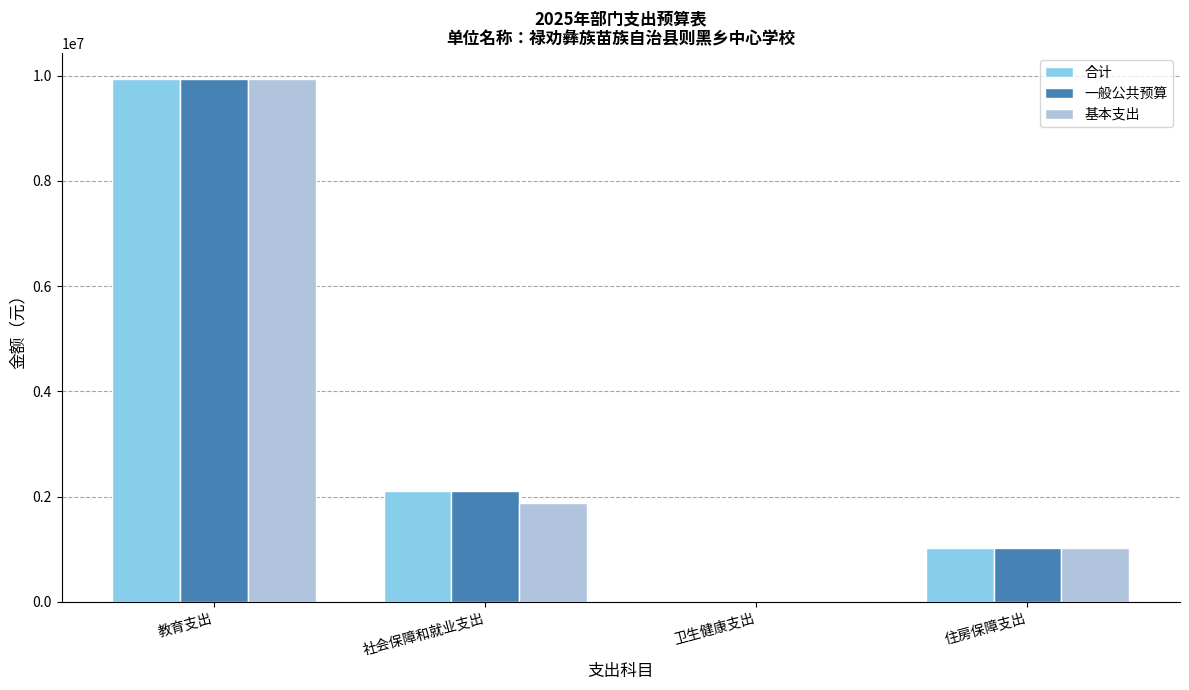

The value of 合计 at 教育支出 is 15775581.7. True or false?

False